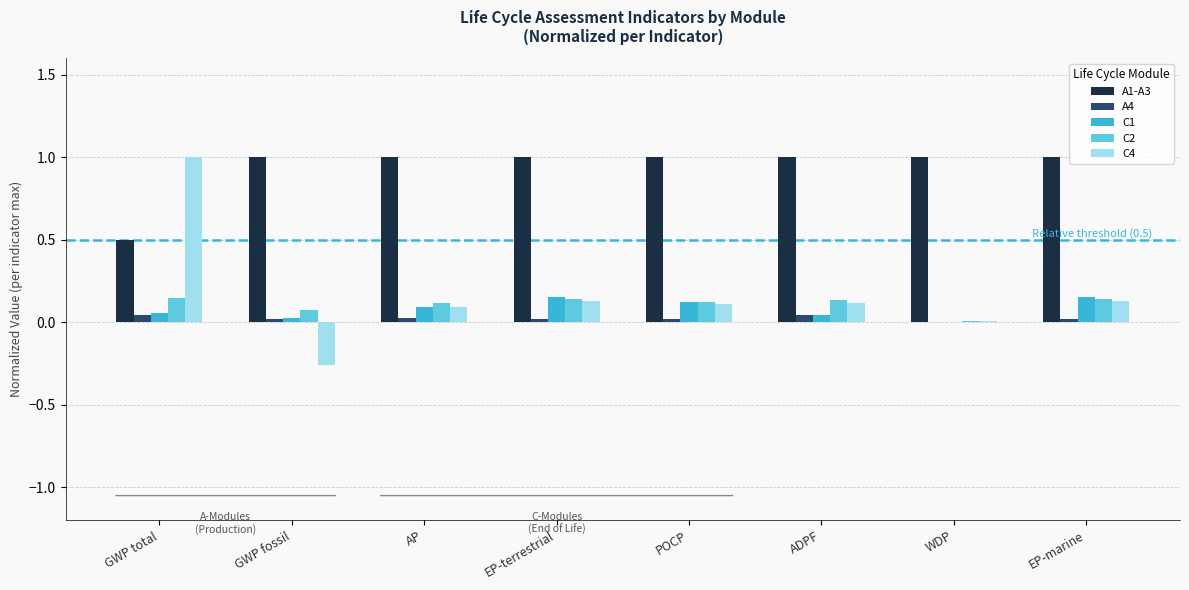

At which category is the sum across all series the highest?

GWP total